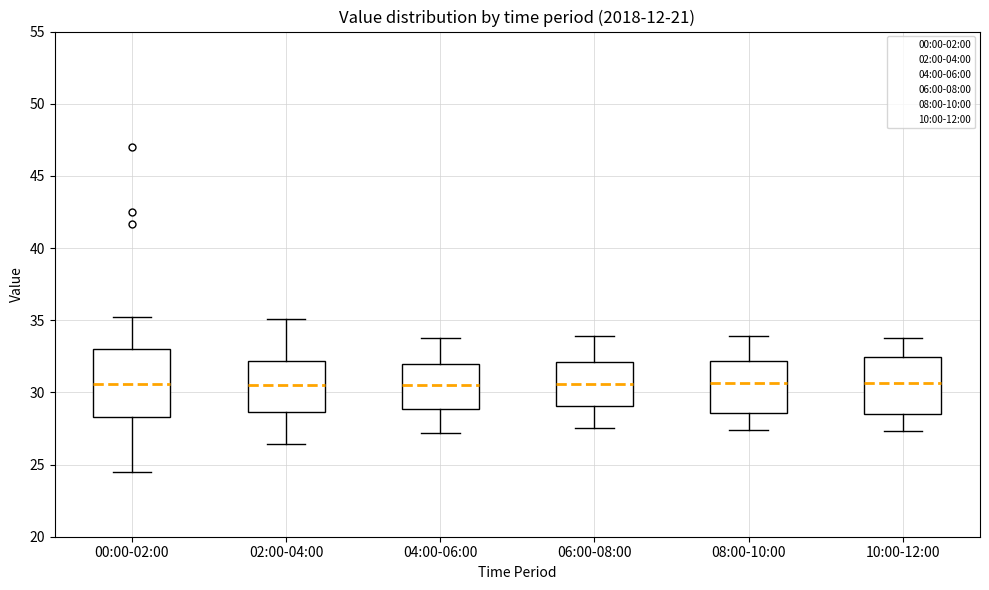

Reading left to right, read every box against the y-axis: the position of its median line, the range the box covers, and the ends of its whiskers. The values are not printed on the chart, so give them approximately, as read against the axis.

00:00-02:00: median 30.5, box 28.5 to 33.0, whiskers 24.5 to 35.0
02:00-04:00: median 30.5, box 28.5 to 32.0, whiskers 26.5 to 35.0
04:00-06:00: median 30.5, box 29.0 to 32.0, whiskers 27.0 to 34.0
06:00-08:00: median 30.5, box 29.0 to 32.0, whiskers 27.5 to 34.0
08:00-10:00: median 30.5, box 28.5 to 32.0, whiskers 27.5 to 34.0
10:00-12:00: median 30.5, box 28.5 to 32.5, whiskers 27.5 to 34.0